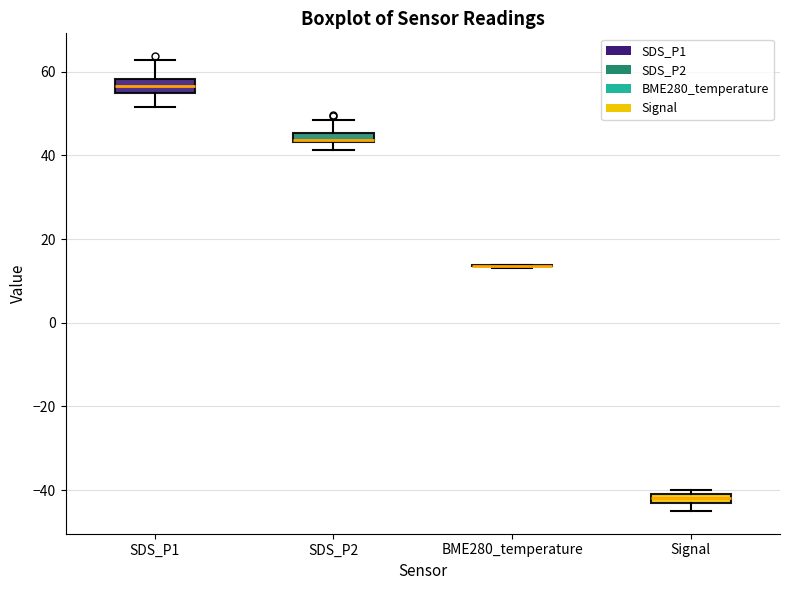

Where is the lower edge of the box for SDS_P2 on the y-axis? The values are not printed on the chart, so give them approximately, as read against the axis.

44